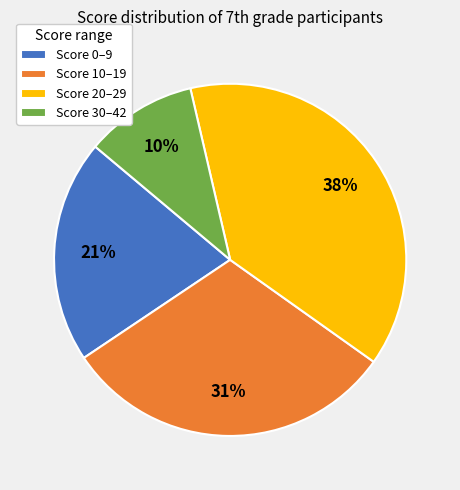

Does Score 0–9 account for over 50% of the chart?

No